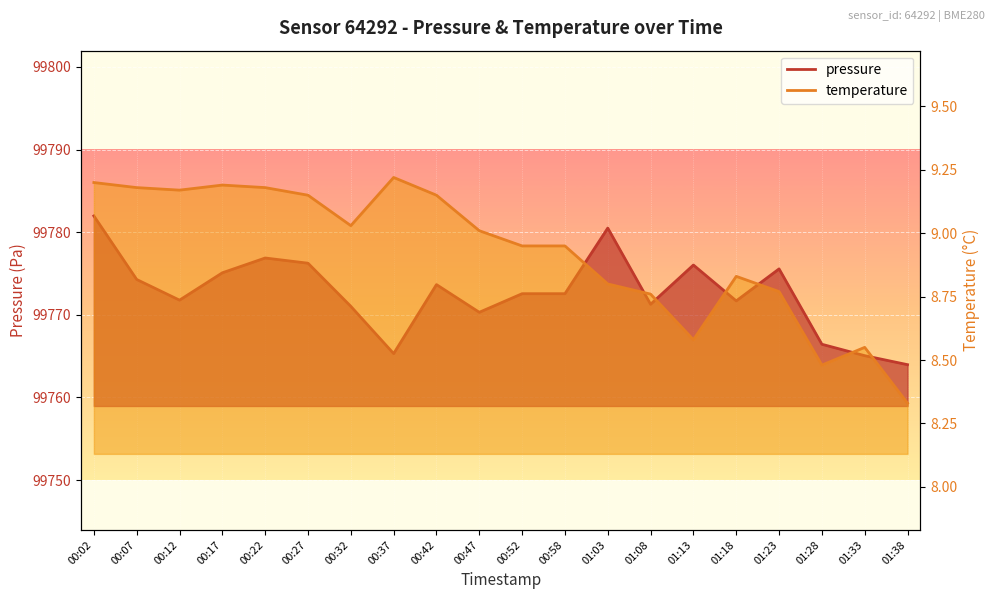

Reading left to right, extract all data points from this chart.

pressure: 99782.0	99774.3	99771.8	99775.1	99776.9	99776.2	99771.0	99765.3	99773.7	99770.3	99772.6	99772.6	99780.5	99771.3	99776.0	99771.7	99775.6	99766.4	99765.1	99764.0
temperature: 9.2	9.2	9.2	9.2	9.2	9.2	9.0	9.2	9.2	9.0	8.9	8.9	8.8	8.8	8.6	8.8	8.8	8.5	8.6	8.3